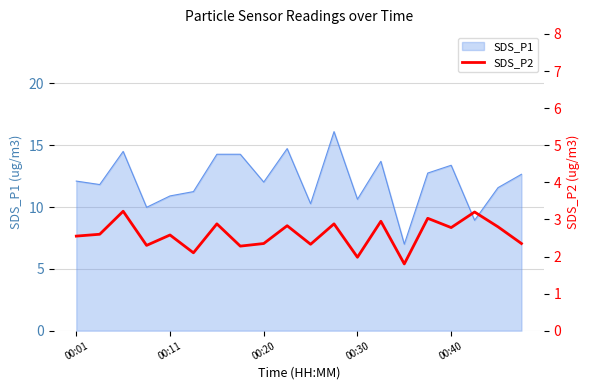

What is the maximum value for SDS_P1?

16.1